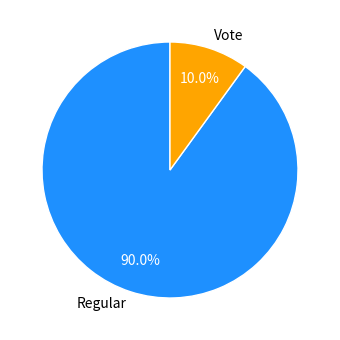

What is the smallest slice in the pie chart?

Vote